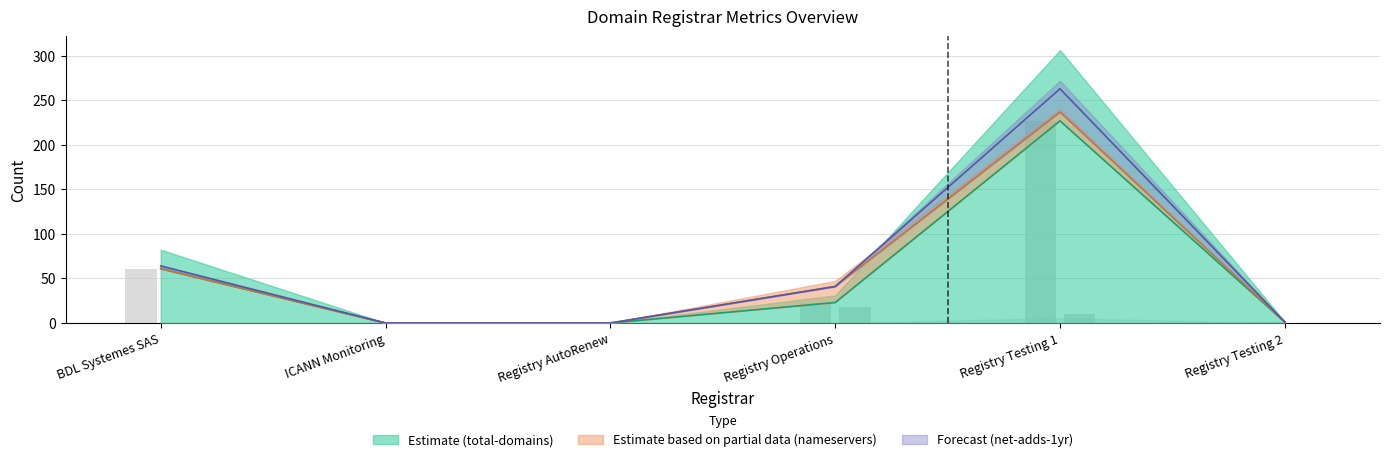

List the series in order of their peak value, highest first.

total-domains, net-adds-1-yr, total-nameservers